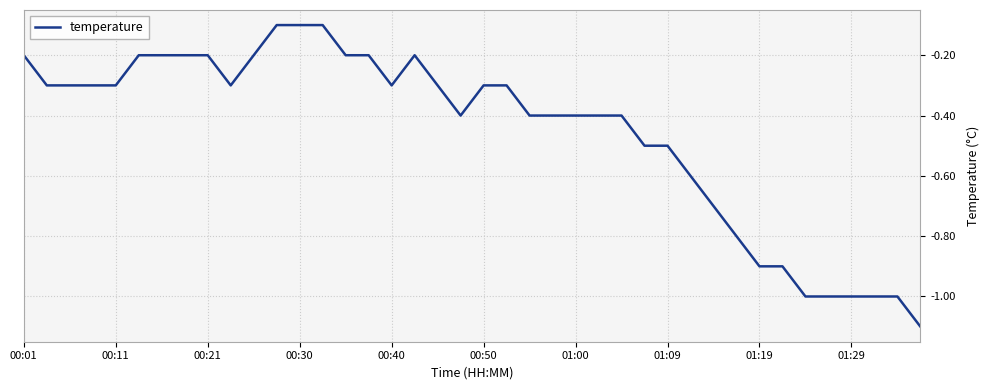

What is the difference between the maximum and minimum values?

1.0